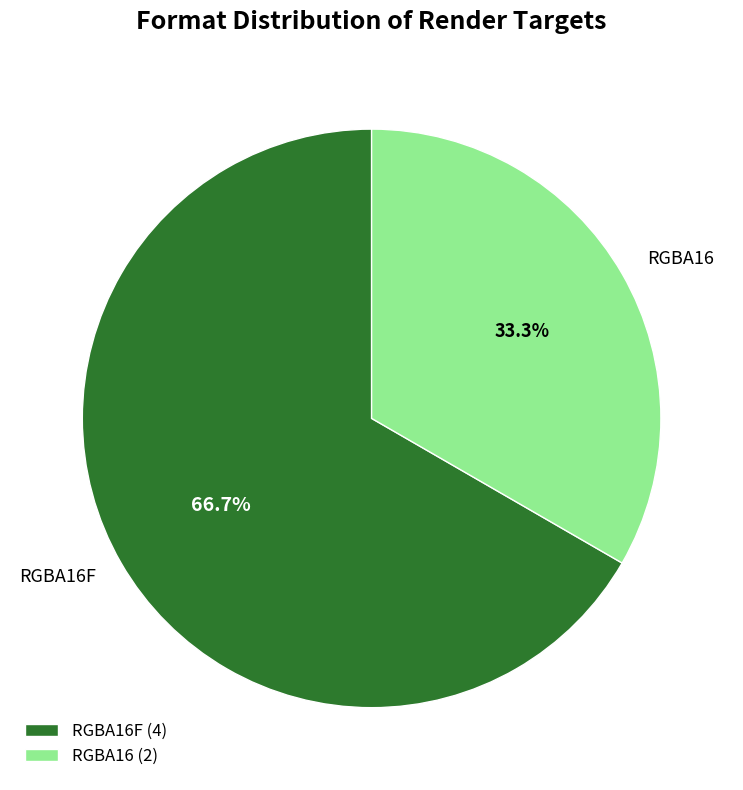

Count the number of slices in the pie.

2